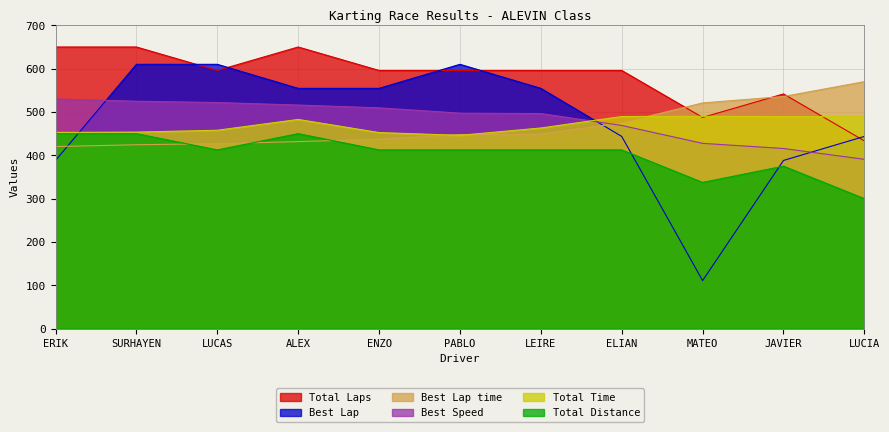

How many values in the Total Distance series are below 412?

3